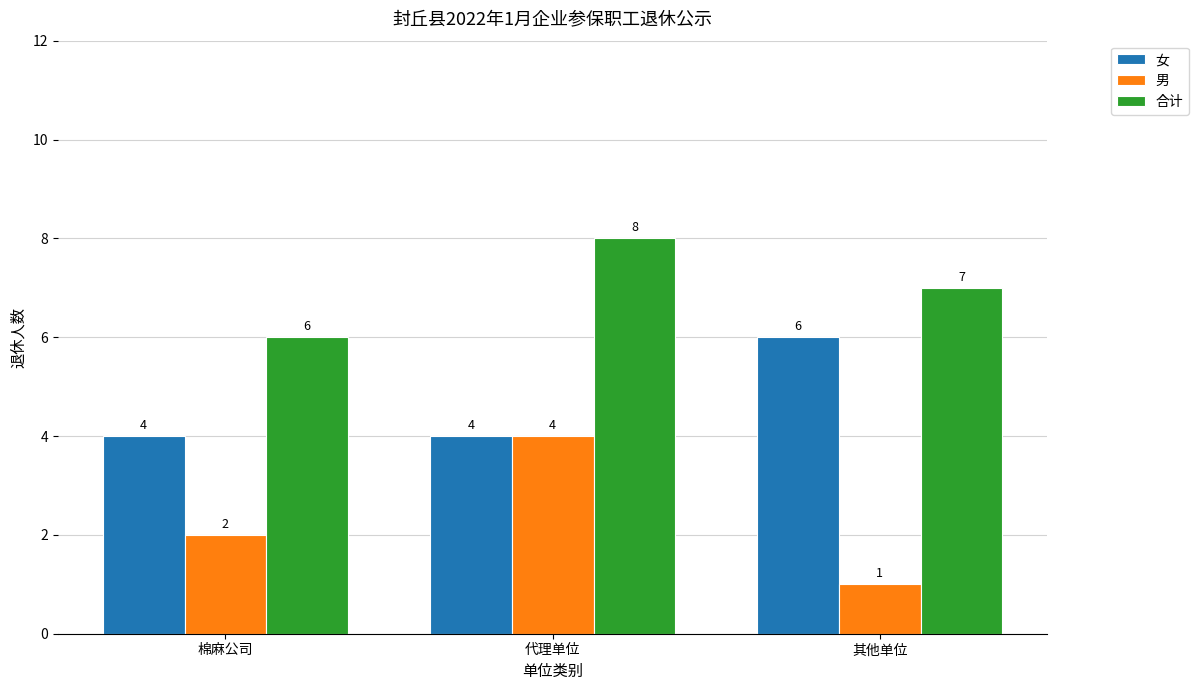

What is the spread (max minus min) of values at 棉麻公司?

4